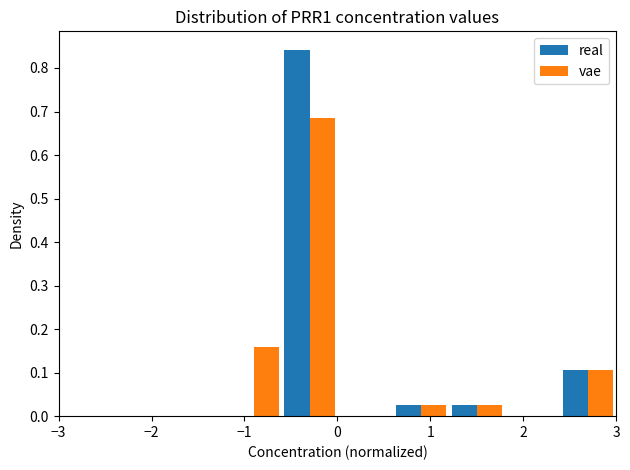

Reading left to right, list every range on the x-axis with the height of the bar of each series over it. The values are not printed on the chart, so give them approximately, as read against the axis.

-3.0 to -2.4: real=0	vae=0
-2.4 to -1.8: real=0	vae=0
-1.8 to -1.2: real=0	vae=0
-1.2 to -0.6: real=0	vae=0.16
-0.6 to 0.0: real=0.84	vae=0.68
0.0 to 0.6: real=0	vae=0
0.6 to 1.2: real=0.03	vae=0.03
1.2 to 1.8: real=0.03	vae=0.03
1.8 to 2.4: real=0	vae=0
2.4 to 3.0: real=0.11	vae=0.11